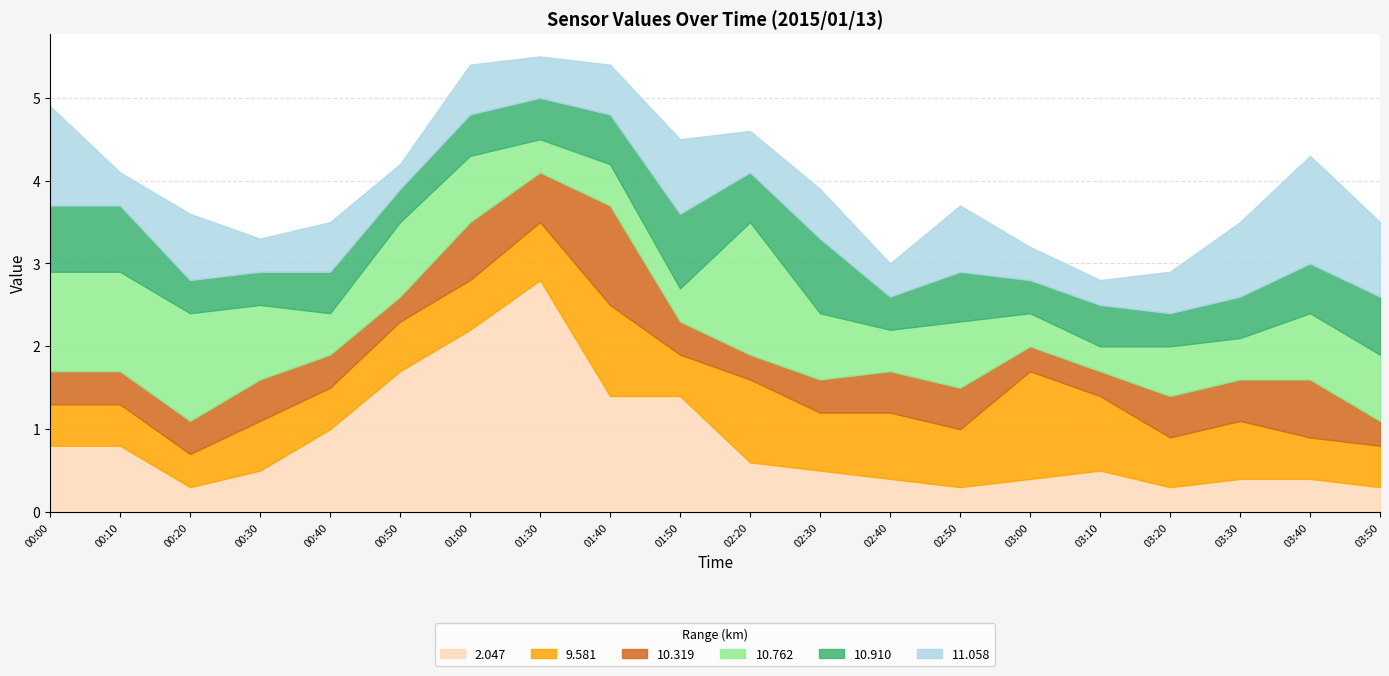

At which category does 2.047 reach its first local valley?

00:20